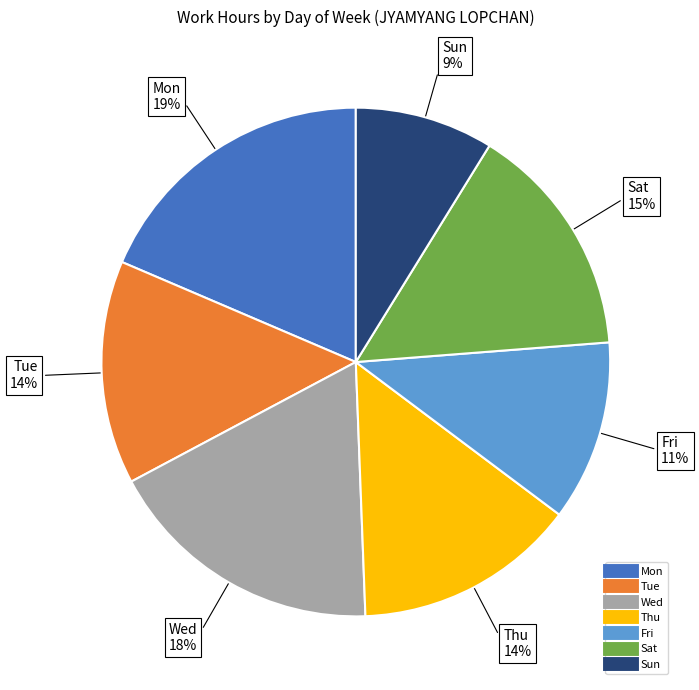

To the nearest percent, what is the difference between the Sun and Sat slice percentages?

6%